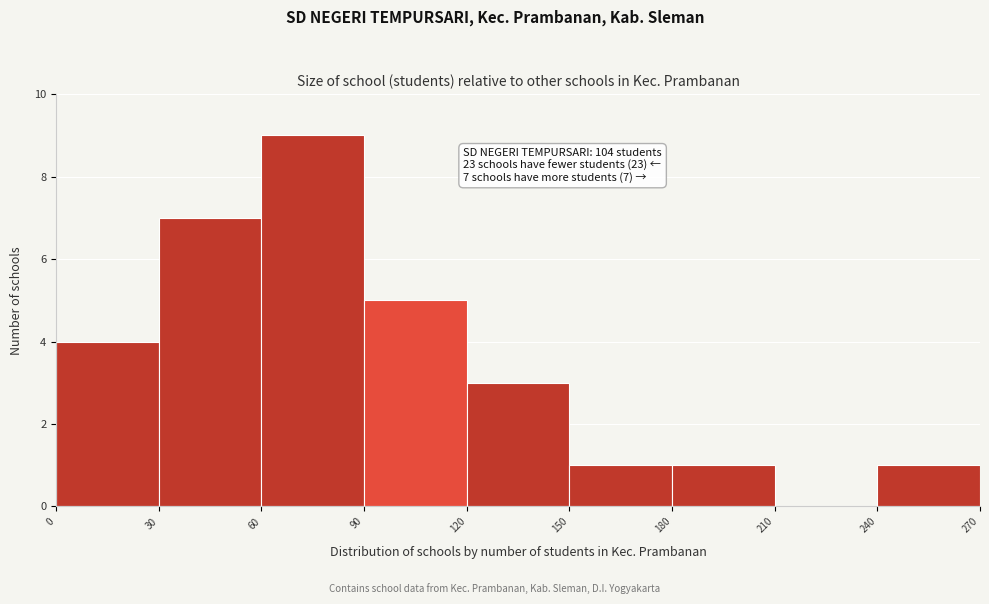

Over which range of the x-axis is the bar tallest?

60 to 90